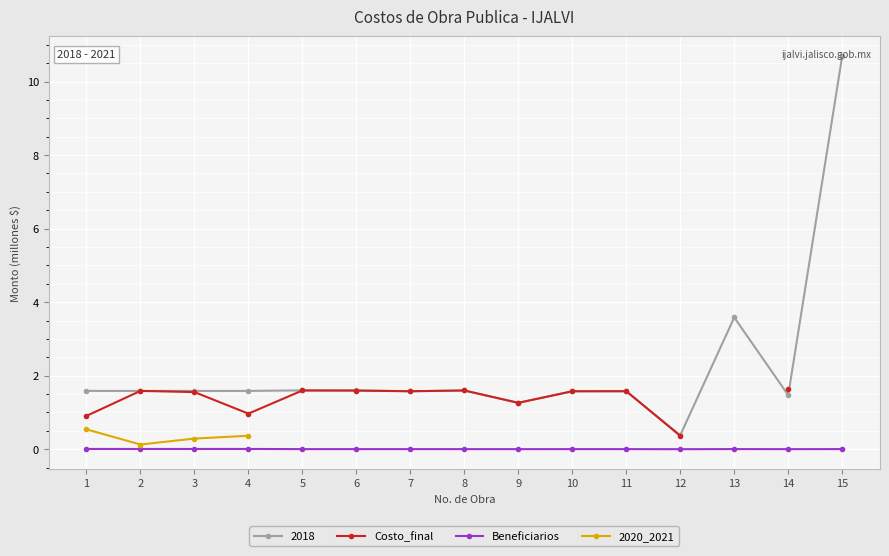

The value of 2018 at 1 is 2.4. True or false?

False